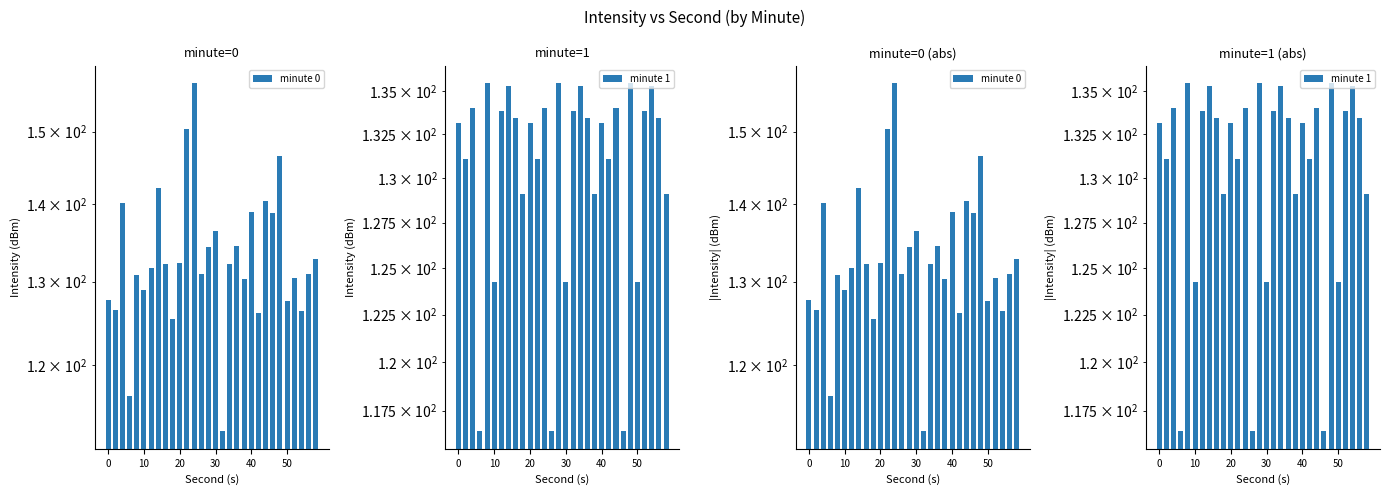

True or false: minute 0 has a value of 243.6 at 20.

False